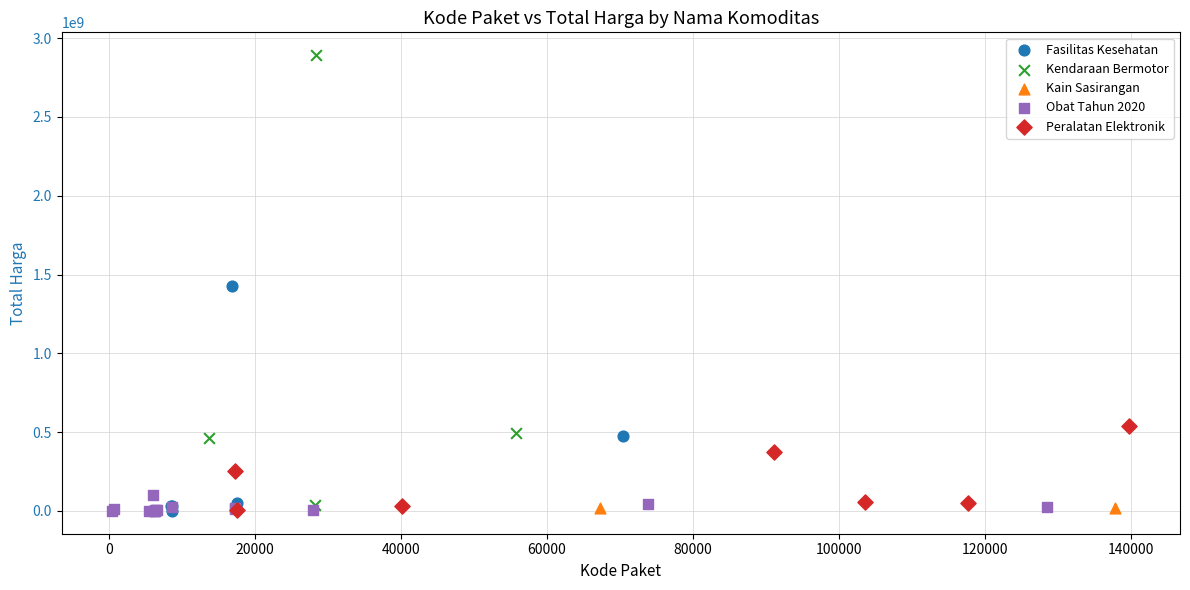

What are all the series names shown in the legend?

Fasilitas Kesehatan, Kendaraan Bermotor, Kain Sasirangan, Obat Tahun 2020, Peralatan Elektronik